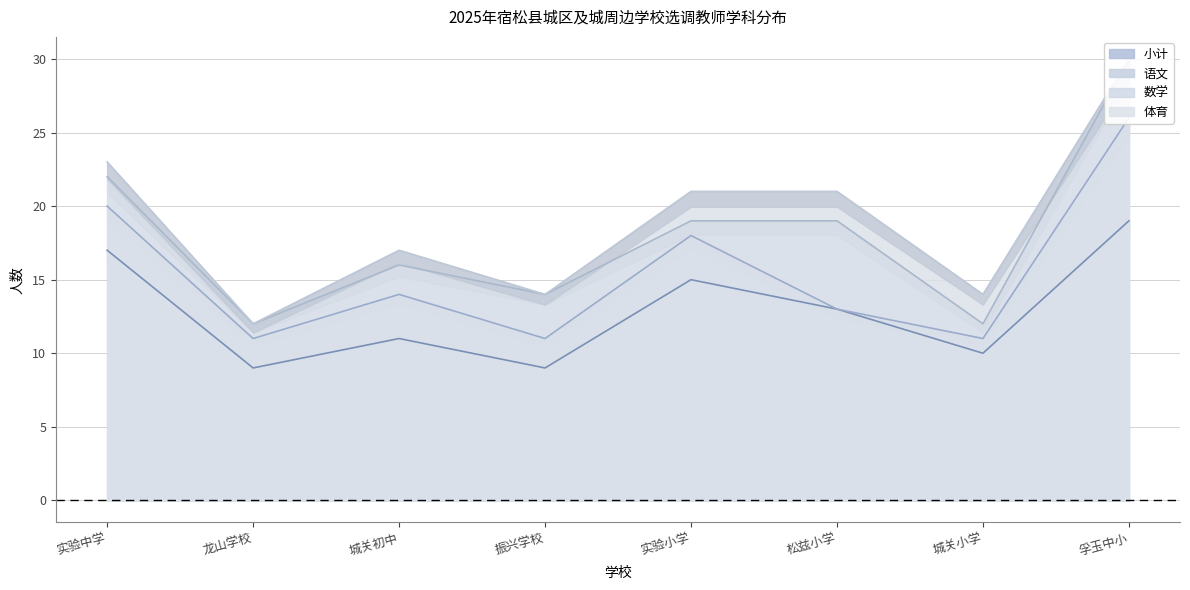

What is the minimum value for 小计?

9